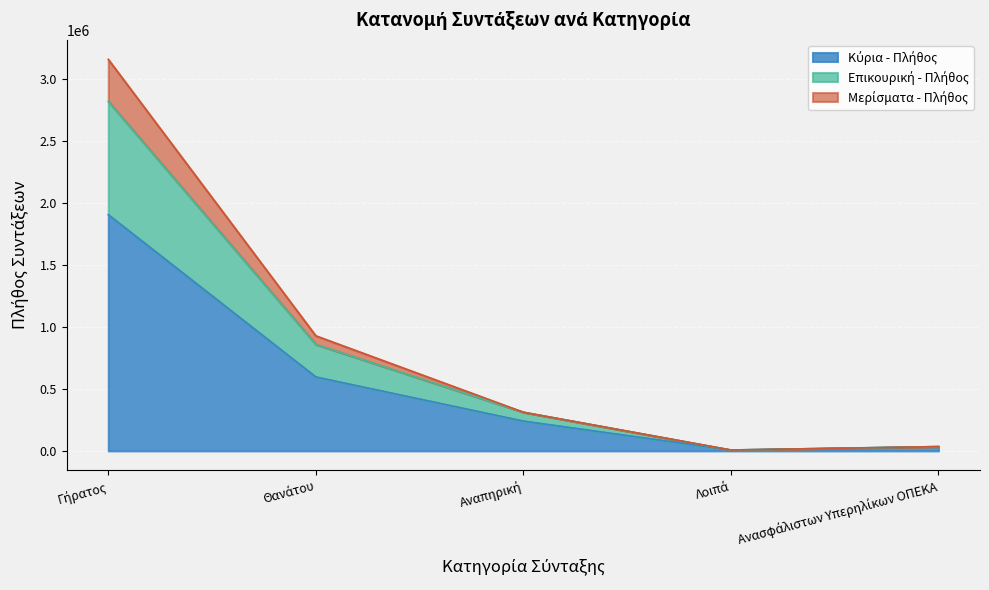

How many values in the Μερίσματα - Πλήθος series are below 311631?

2